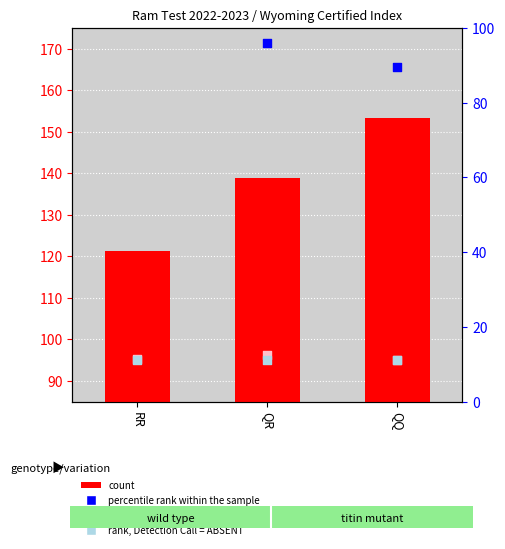

Which series has the widest spread of Y values?

count